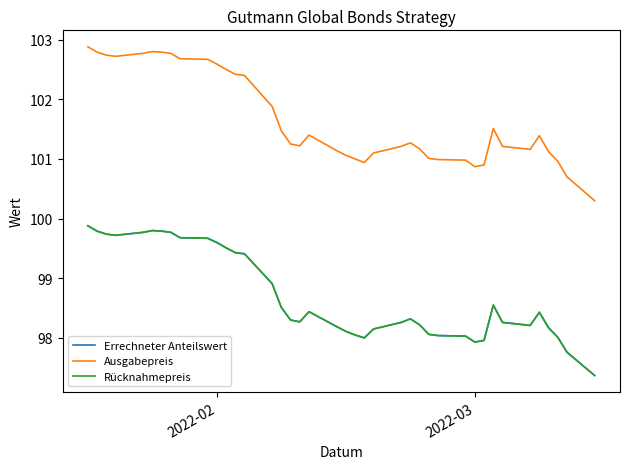

How many lines are shown in the chart?

3